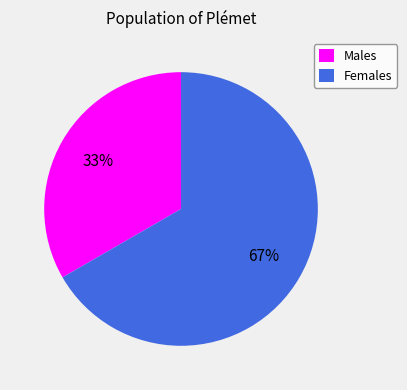

The Females slice represents 67% of the pie. True or false?

True